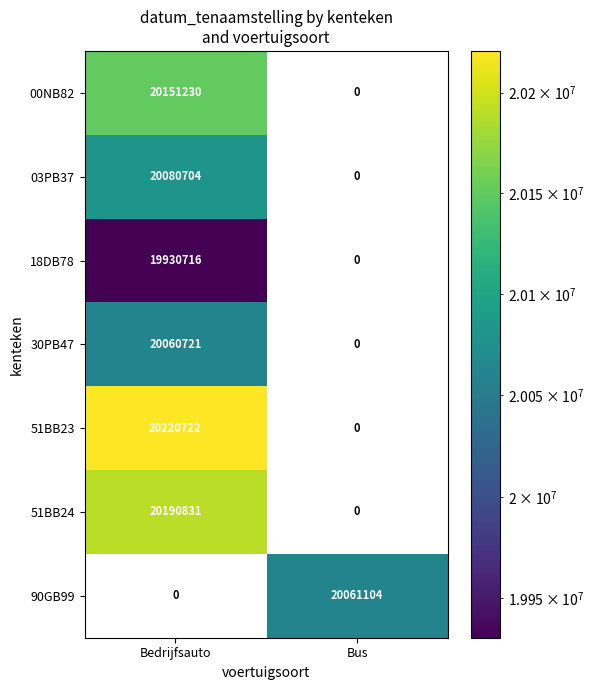

Is the value of 51BB24 at Bedrijfsauto greater than the value of 90GB99 at Bus?

Yes